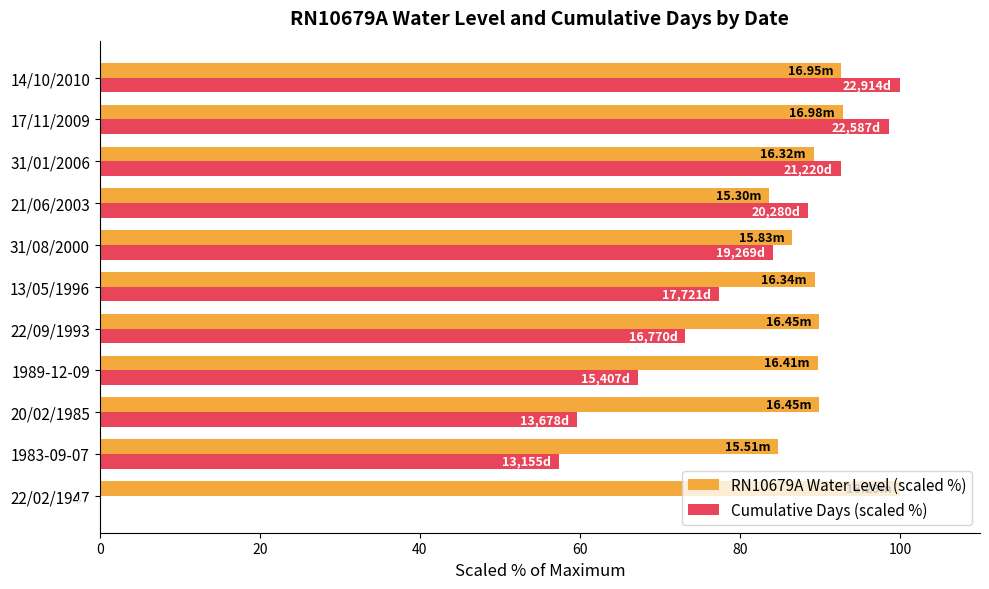

Is the value of RN10679A Water Level (scaled %) at 13/05/1996 greater than the value of Cumulative Days (scaled %) at 14/10/2010?

No